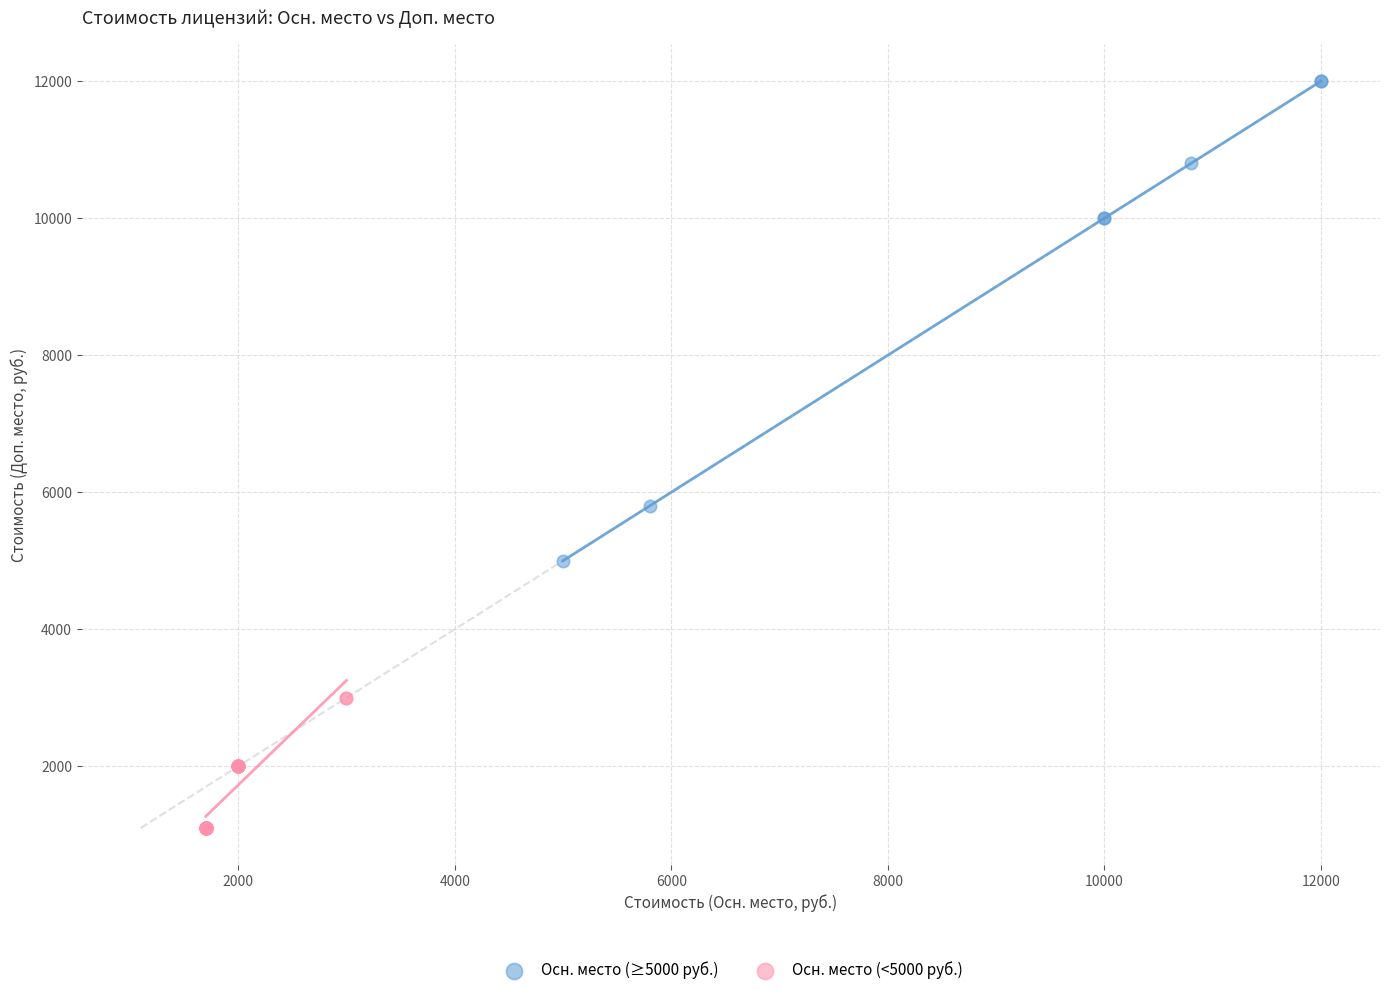

Which series has the widest spread of Y values?

Осн. место (≥5000 руб.)